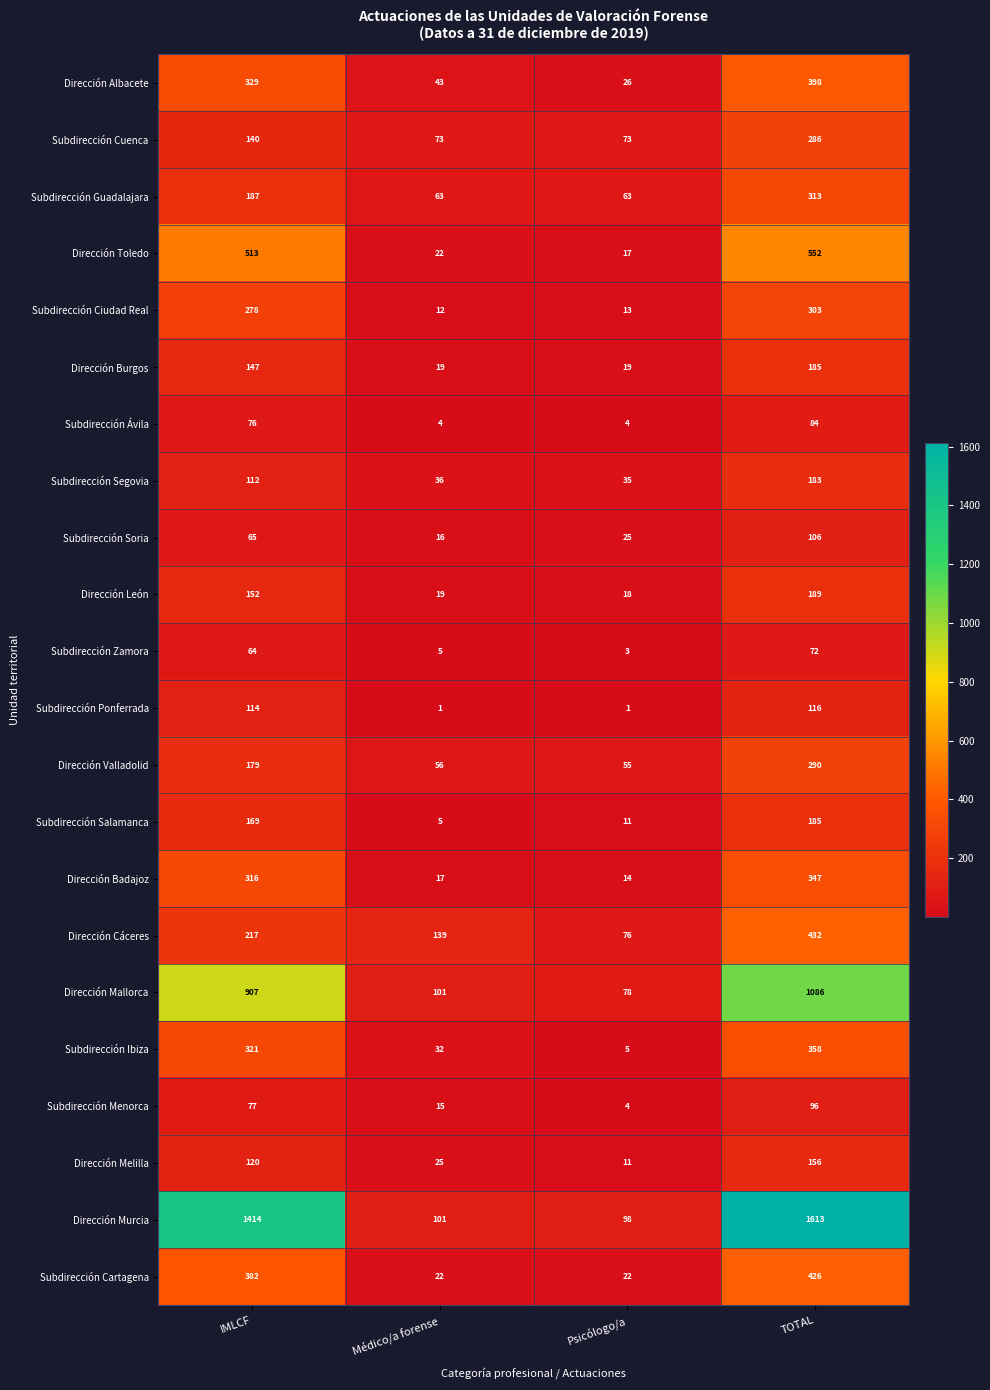

Which series has the largest total across all categories?

Dirección Murcia